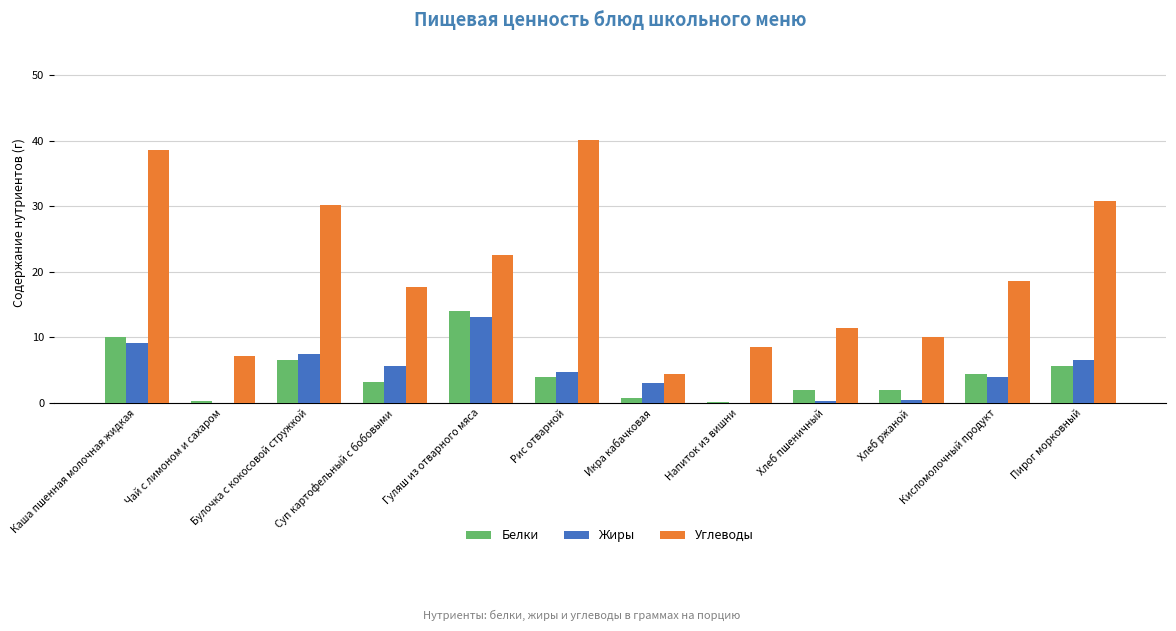

Read the Белки value at Кисломолочный продукт.

4.4